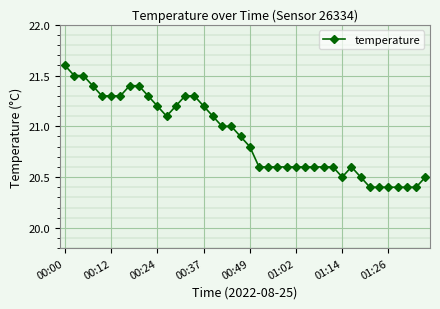

Reading right to left, list all the values displayed in this chart.

20.5	20.4	20.4	20.4	20.4	20.4	20.4	20.5	20.6	20.5	20.6	20.6	20.6	20.6	20.6	20.6	20.6	20.6	20.6	20.8	20.9	21.0	21.0	21.1	21.2	21.3	21.3	21.2	21.1	21.2	21.3	21.4	21.4	21.3	21.3	21.3	21.4	21.5	21.5	21.6